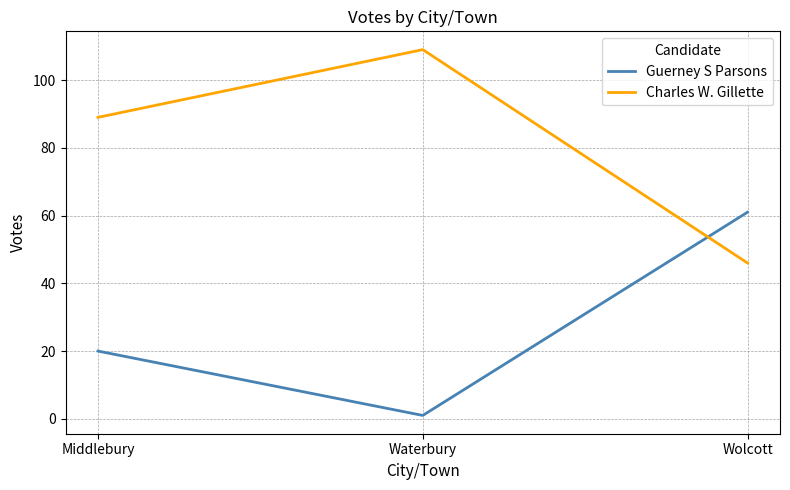

What are all the series names shown in the legend?

Guerney S Parsons, Charles W. Gillette